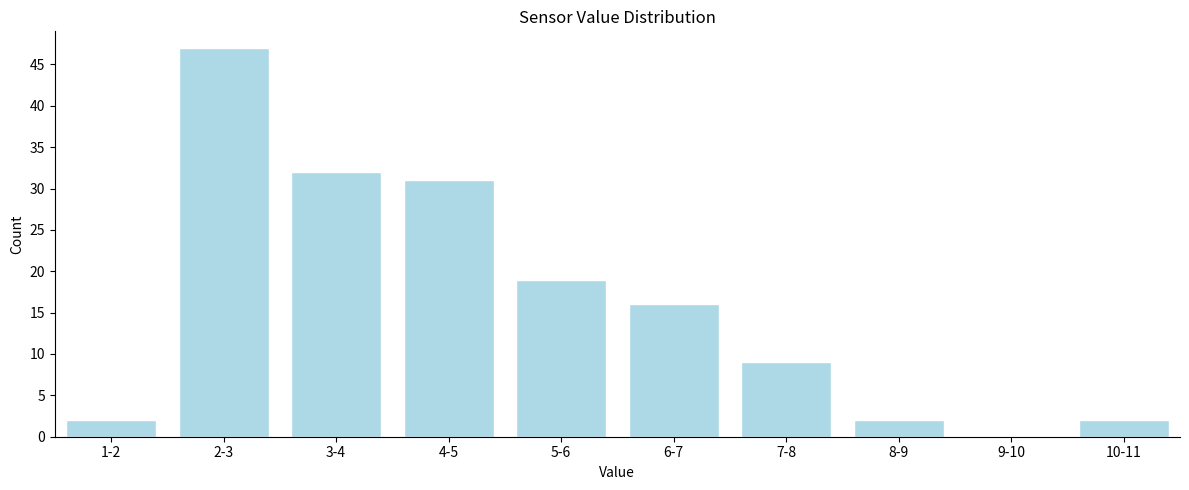

Reading left to right, transcribe all the data shown in this chart.

1-2=2	2-3=47	3-4=32	4-5=31	5-6=19	6-7=16	7-8=9	8-9=2	9-10=0	10-11=2